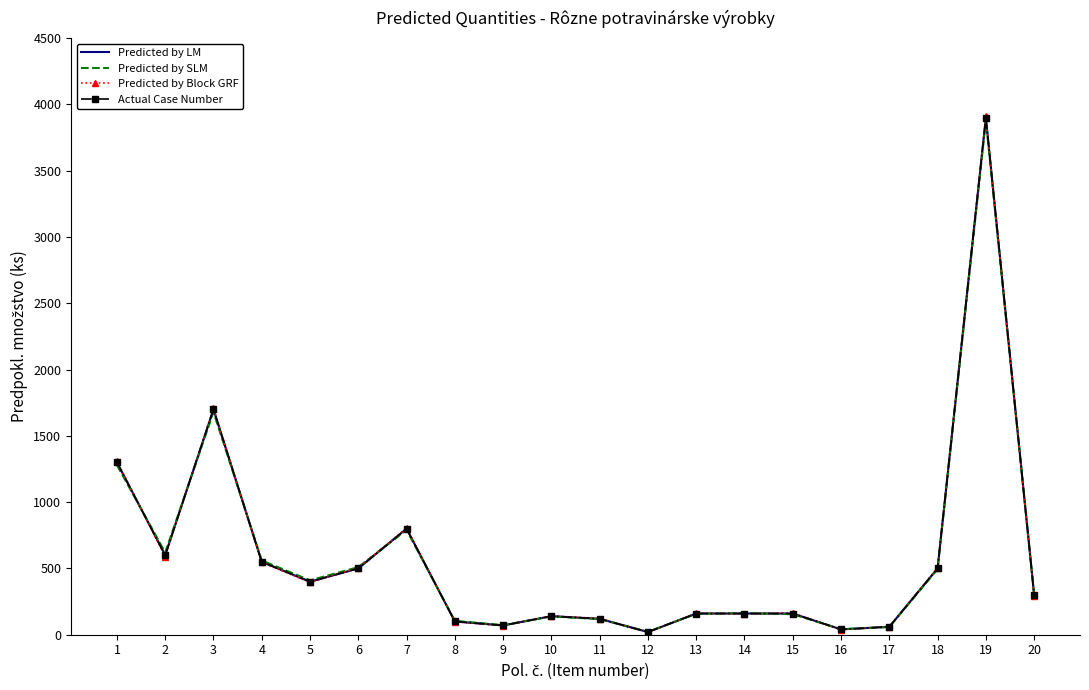

True or false: Predicted by LM has a value of 15 at 16.

False